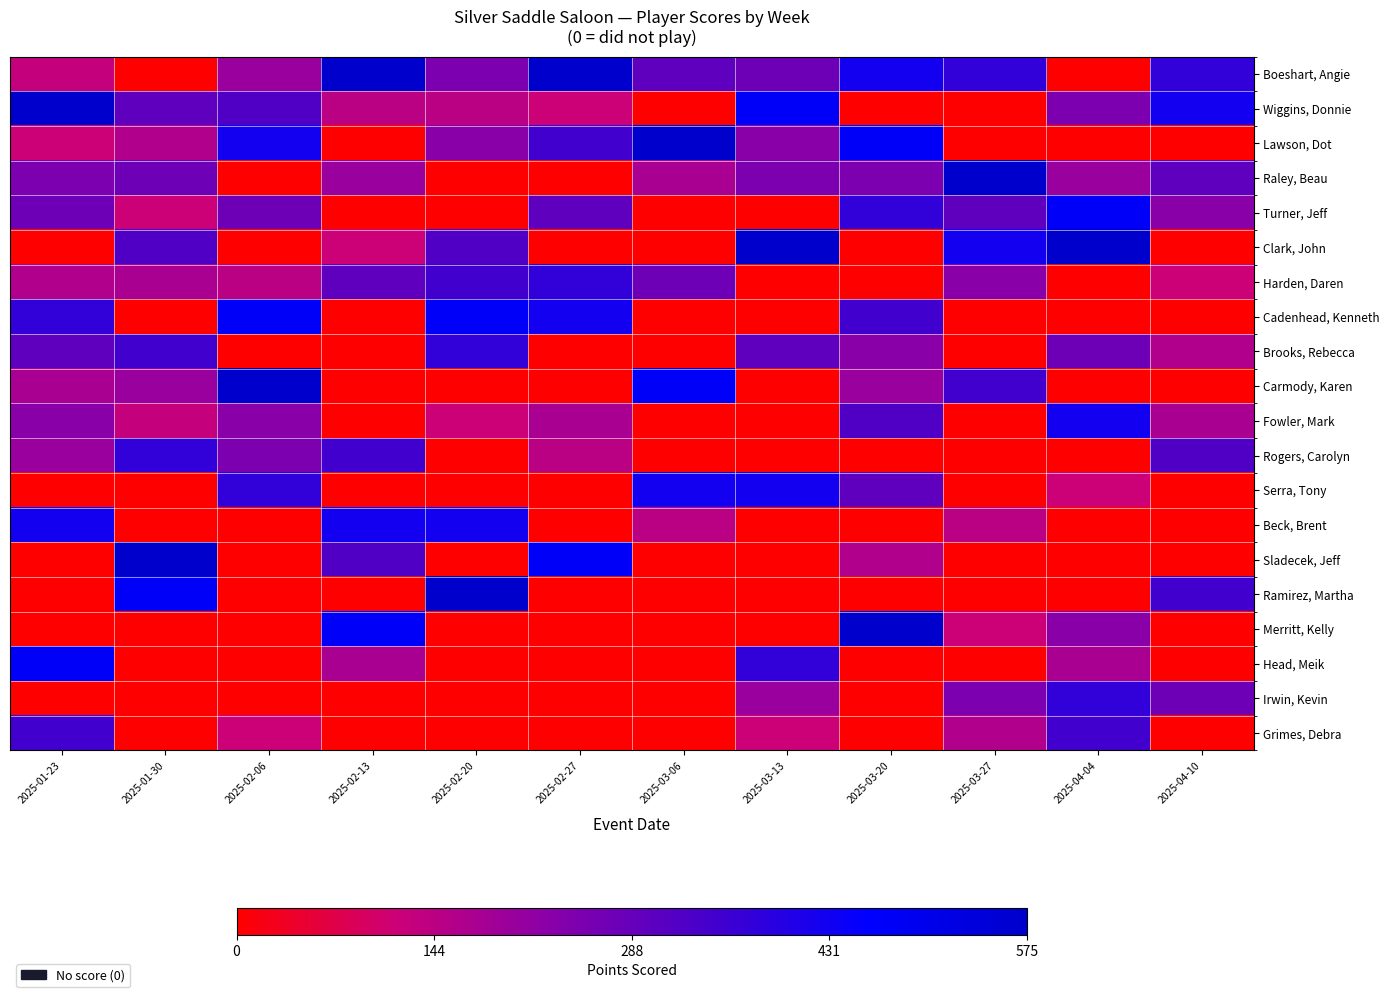

How many positive values does the Carmody, Karen series have?

6